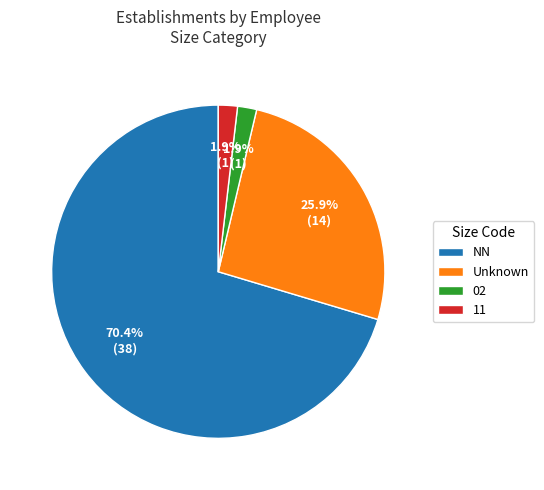

Does 11 account for over 50% of the chart?

No